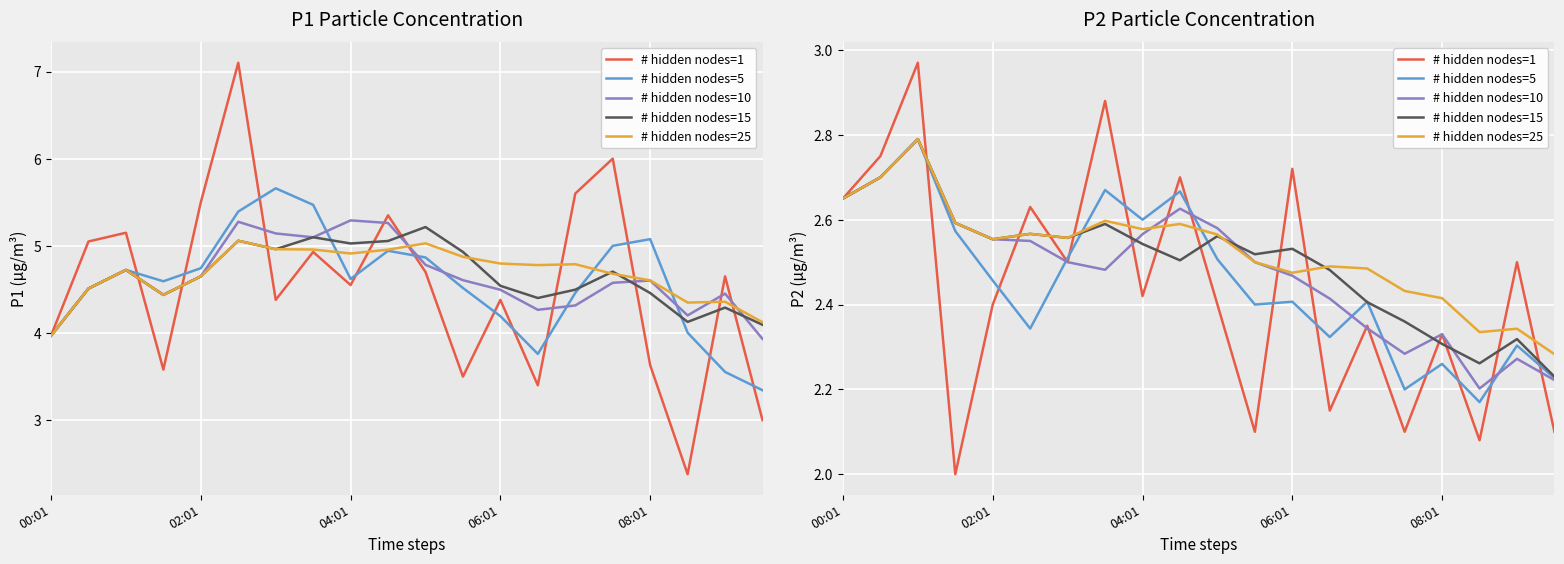

List the series in order of their peak value, lowest first.

# hidden nodes=5, # hidden nodes=10, # hidden nodes=15, # hidden nodes=25, # hidden nodes=1